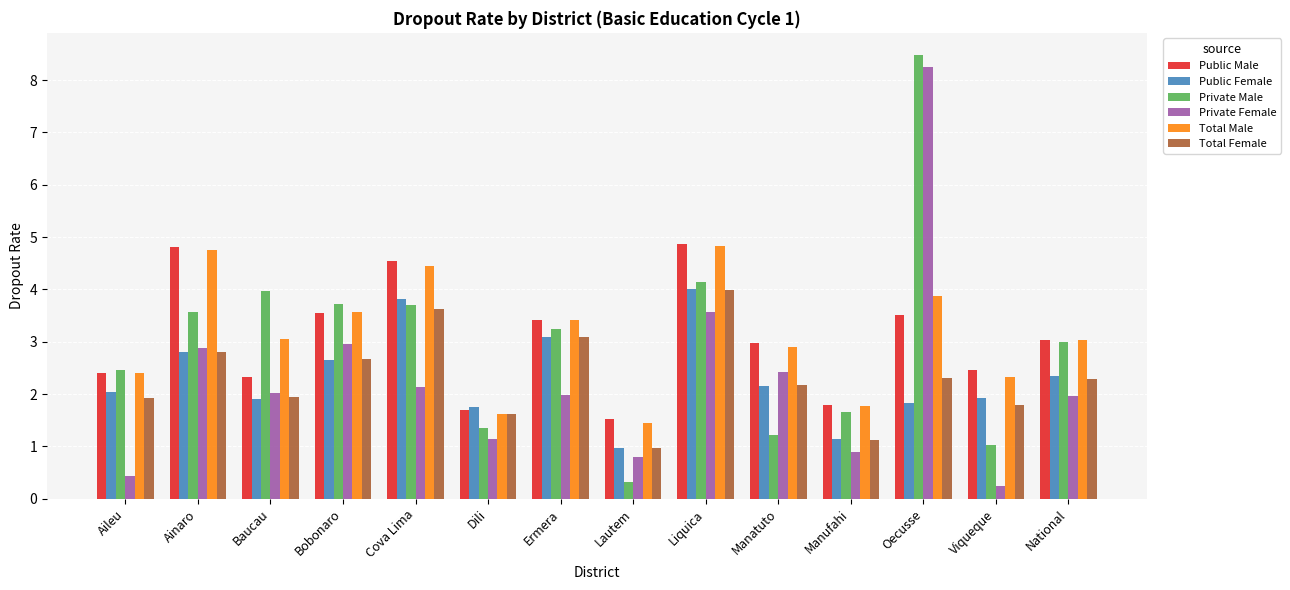

The value of Private Male at Ermera is 4.8. True or false?

False